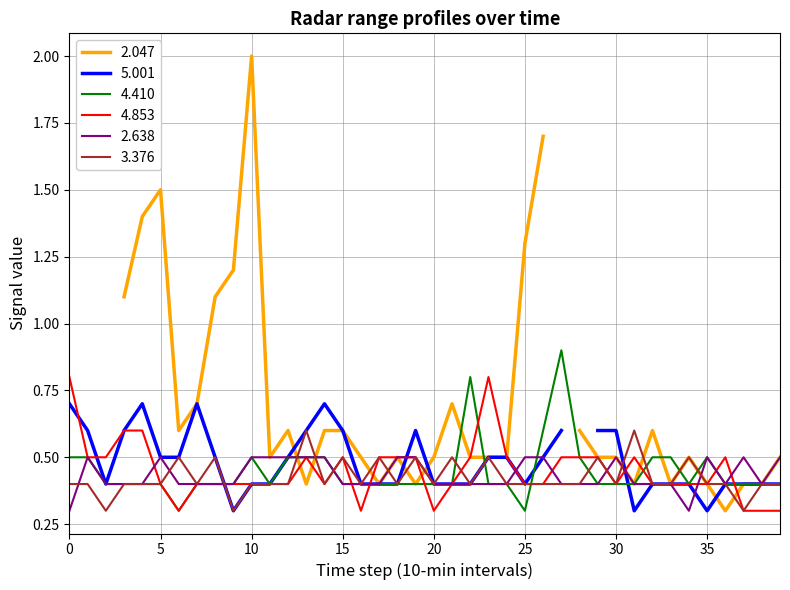

True or false: 4.853 has more than 1 interior local peaks.

True